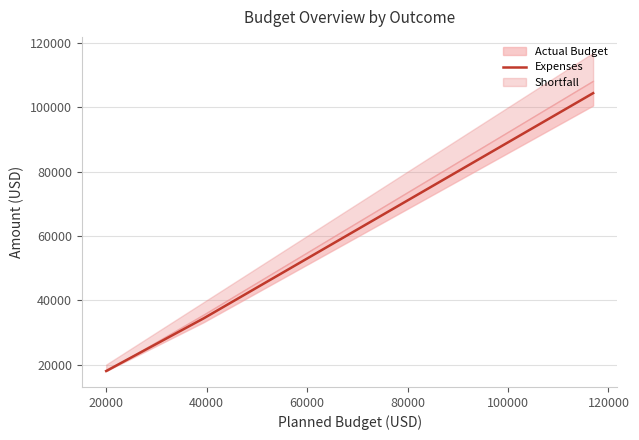

What is the value of the 2nd point from the left?

34376.6